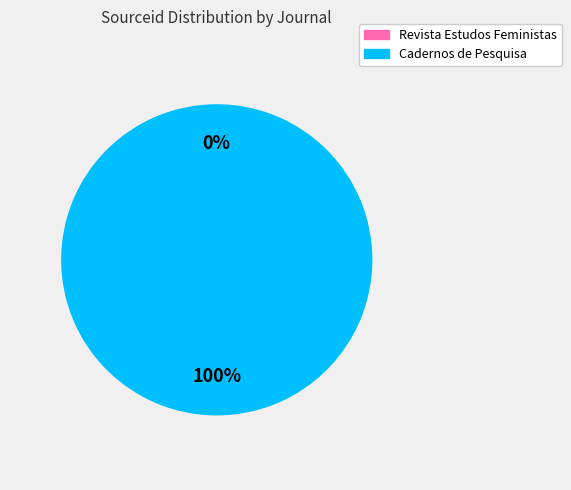

Which slice is the largest?

Cadernos de Pesquisa